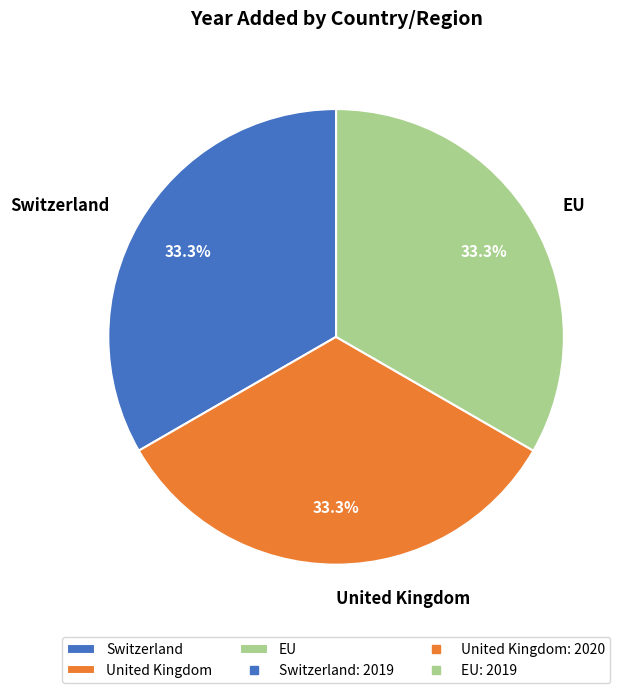

Approximately how many times larger is the value at United Kingdom compared to EU?

1.0